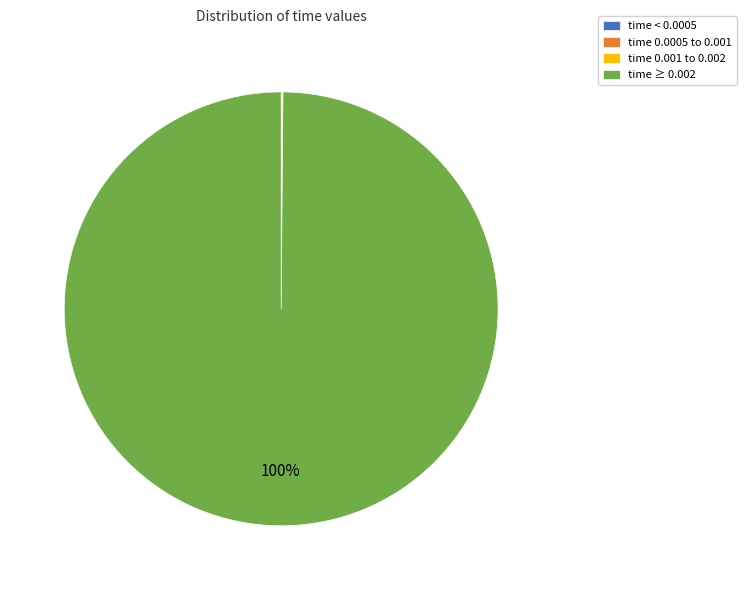

To the nearest percent, what percentage of the pie is time ≥ 0.002?

100%